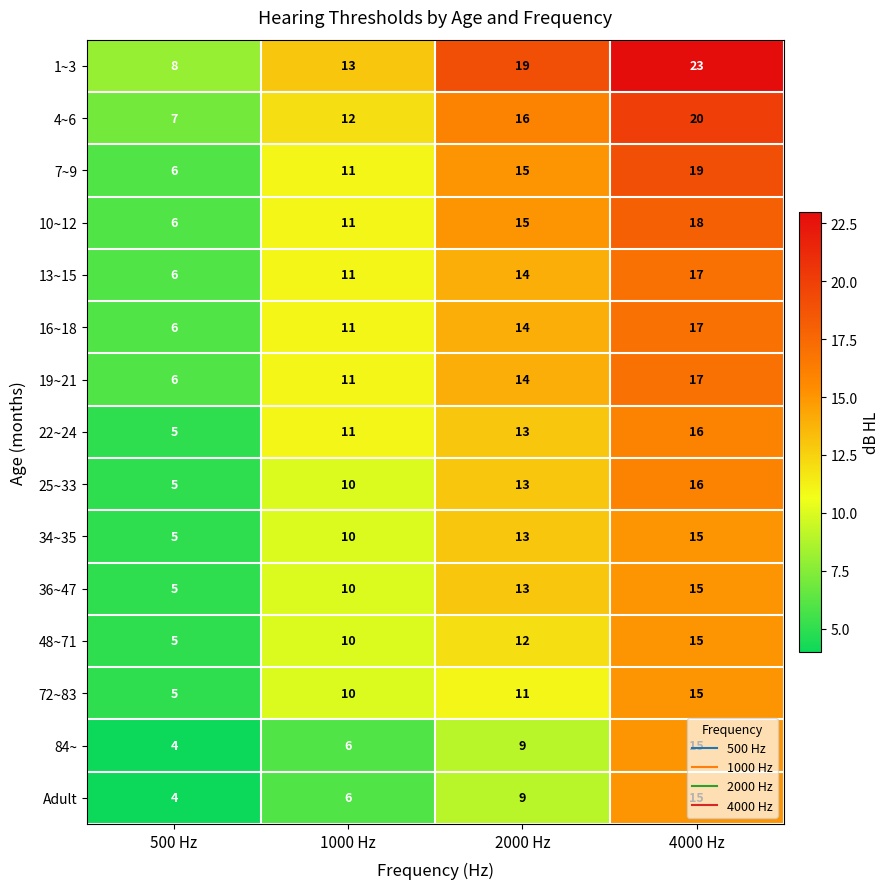

What value does the 19~21 series have at 4000 Hz, to the nearest 10?

20